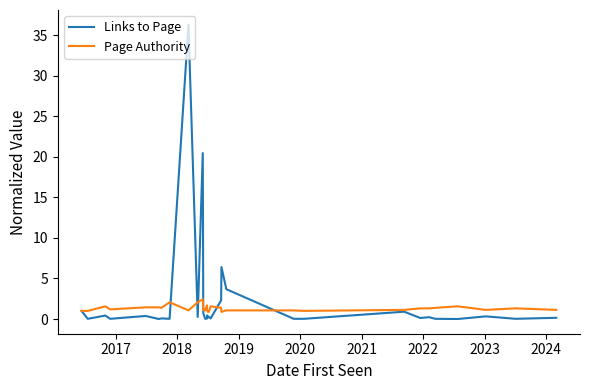

Which series has the widest spread of values?

Links to Page